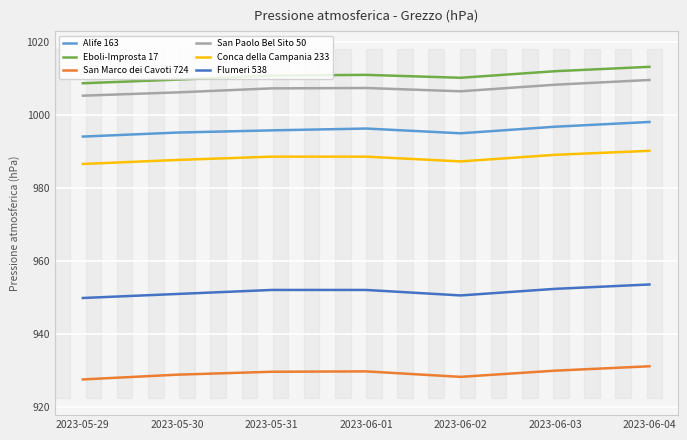

How many values in the San Paolo Bel Sito 50 series are below 1007?

3